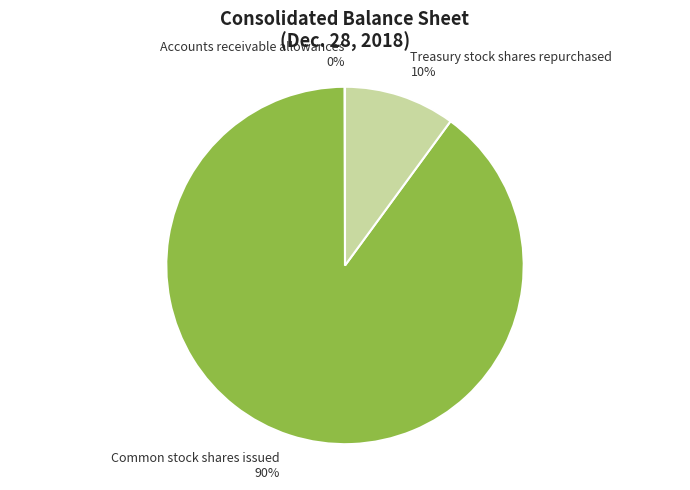

To the nearest percent, what is the average slice percentage?

33%